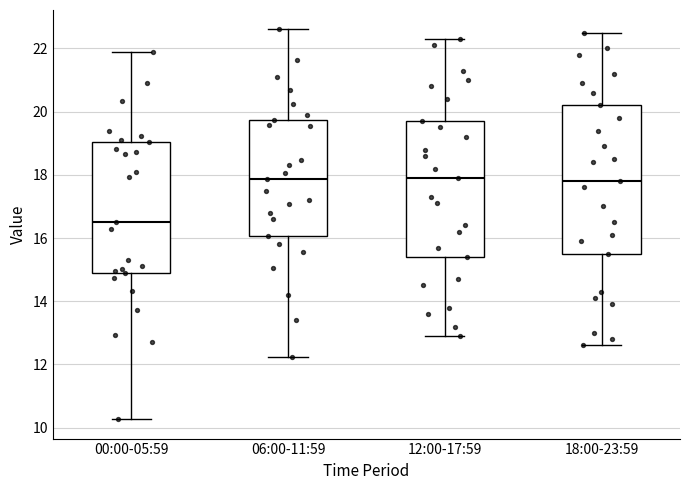

Reading left to right, read every box against the y-axis: the position of its median line, the range the box covers, and the ends of its whiskers. The values are not printed on the chart, so give them approximately, as read against the axis.

00:00-05:59: median 16.6, box 15.0 to 19.0, whiskers 10.2 to 21.8
06:00-11:59: median 17.8, box 16.0 to 19.8, whiskers 12.2 to 22.6
12:00-17:59: median 18.0, box 15.4 to 19.8, whiskers 13.0 to 22.4
18:00-23:59: median 17.8, box 15.6 to 20.2, whiskers 12.6 to 22.6